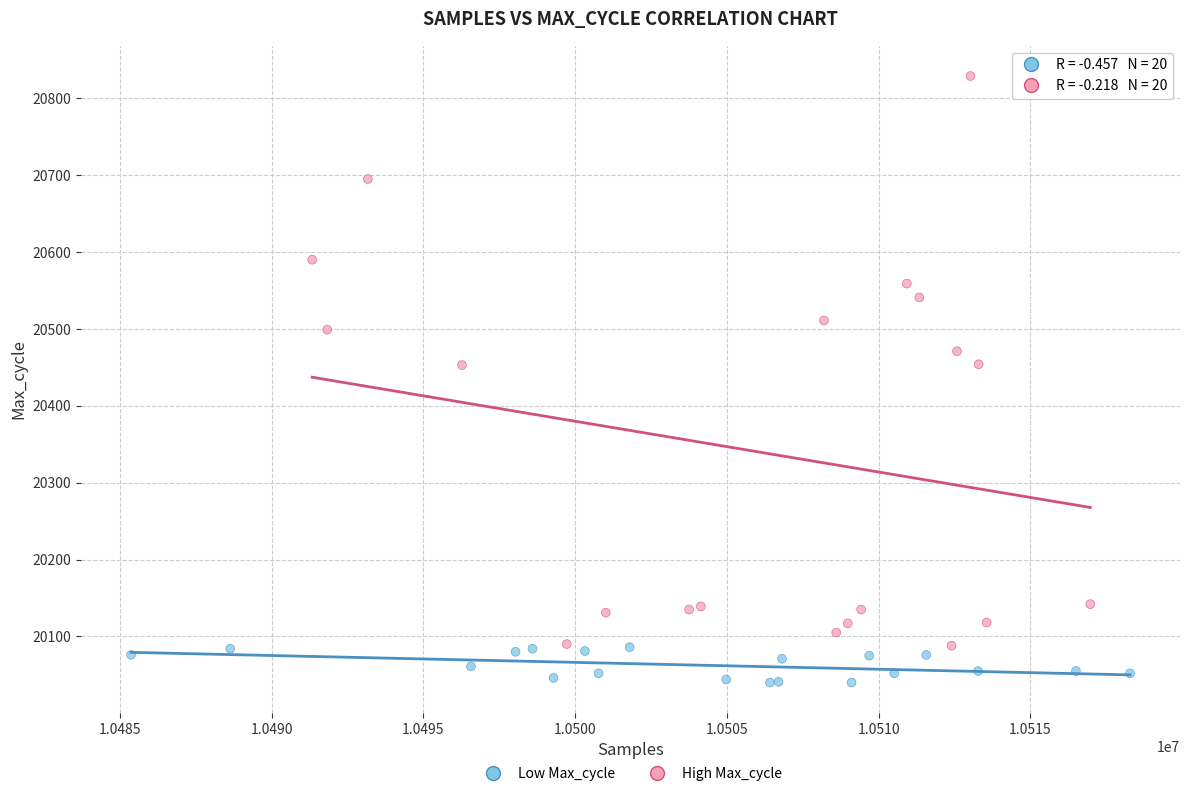

Which series reaches the maximum Y coordinate?

High Max_cycle